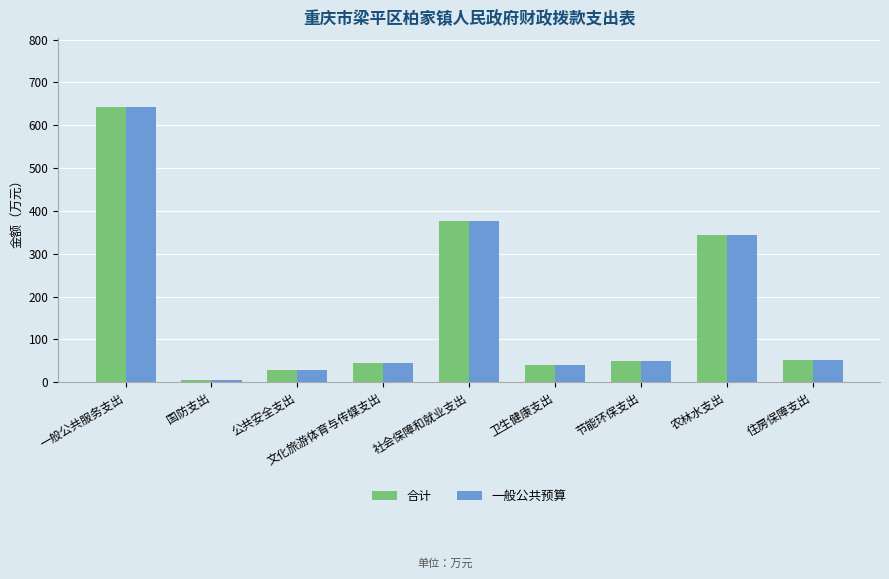

How many bars are there in each group?

2